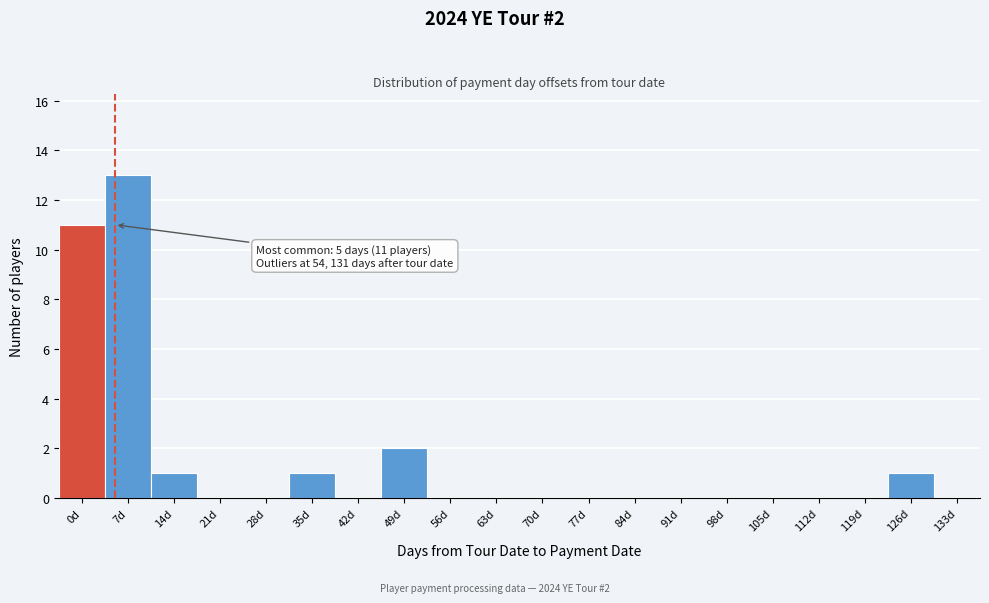

Reading left to right, list all the values displayed in this chart.

0d=11	7d=13	14d=1	21d=0	28d=0	35d=1	42d=0	49d=2	56d=0	63d=0	70d=0	77d=0	84d=0	91d=0	98d=0	105d=0	112d=0	119d=0	126d=1	133d=0